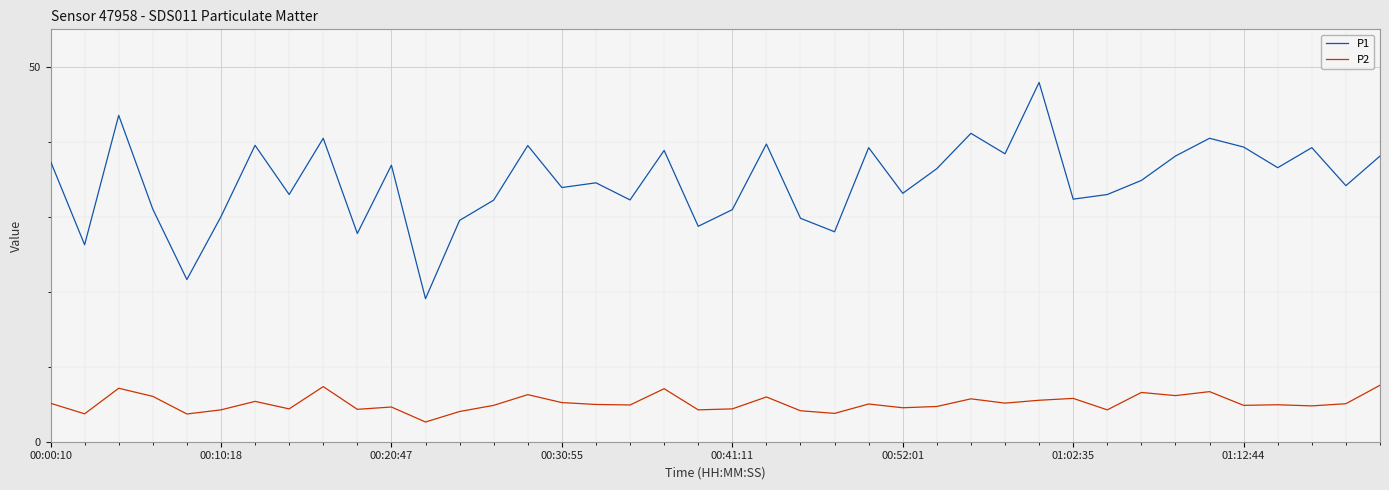

Which series has the largest total across all categories?

P1